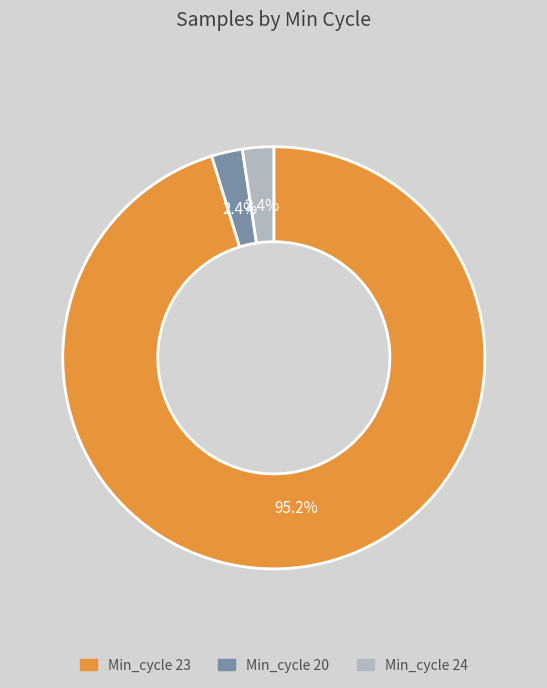

Which category has the biggest portion of the pie?

Min_cycle 23